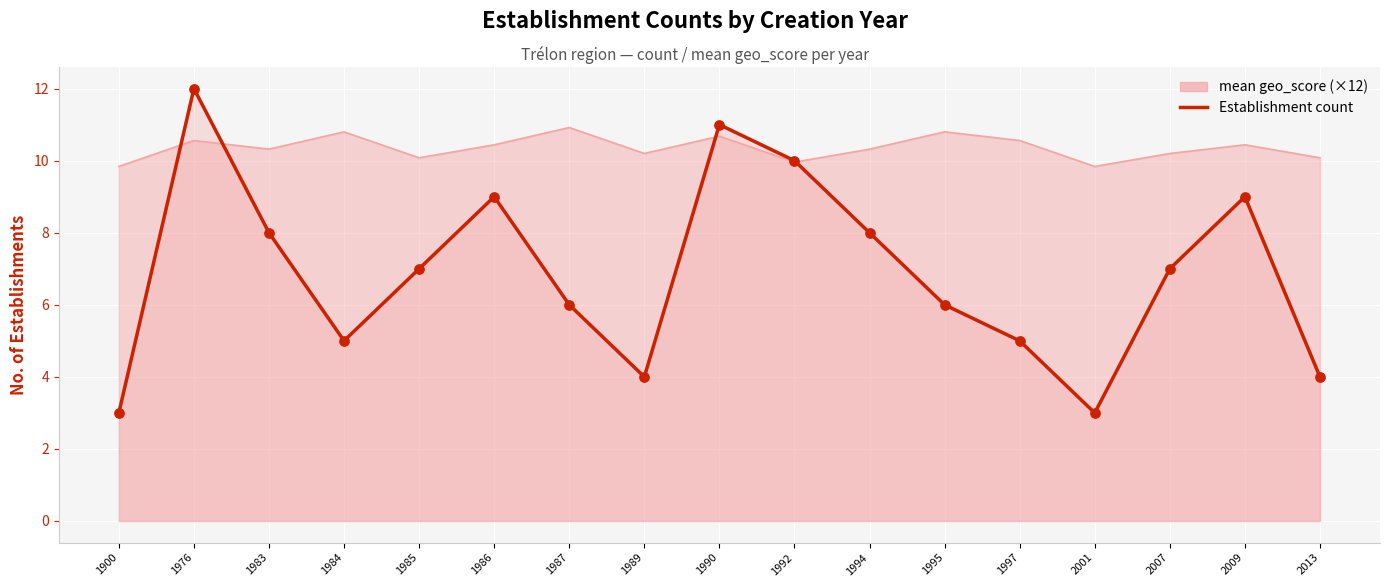

Which has a higher value, 1985 or 1976?

1976